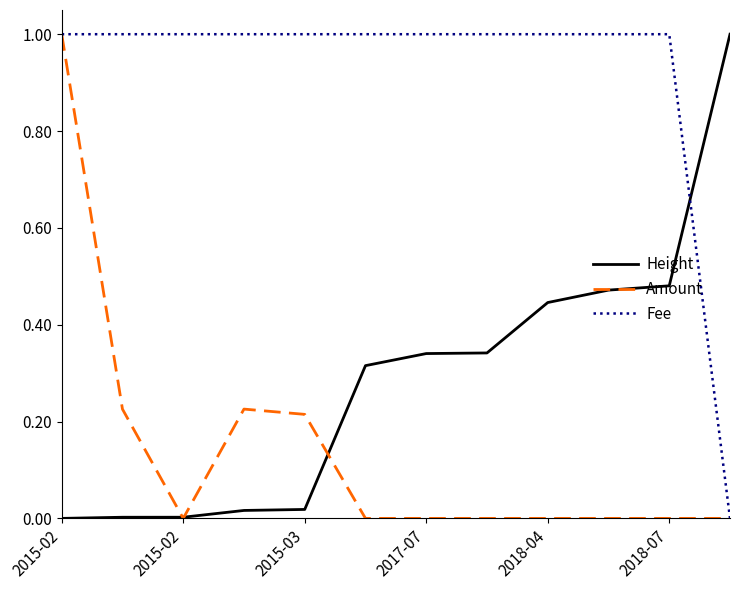

What is the greatest value displayed?

1.0